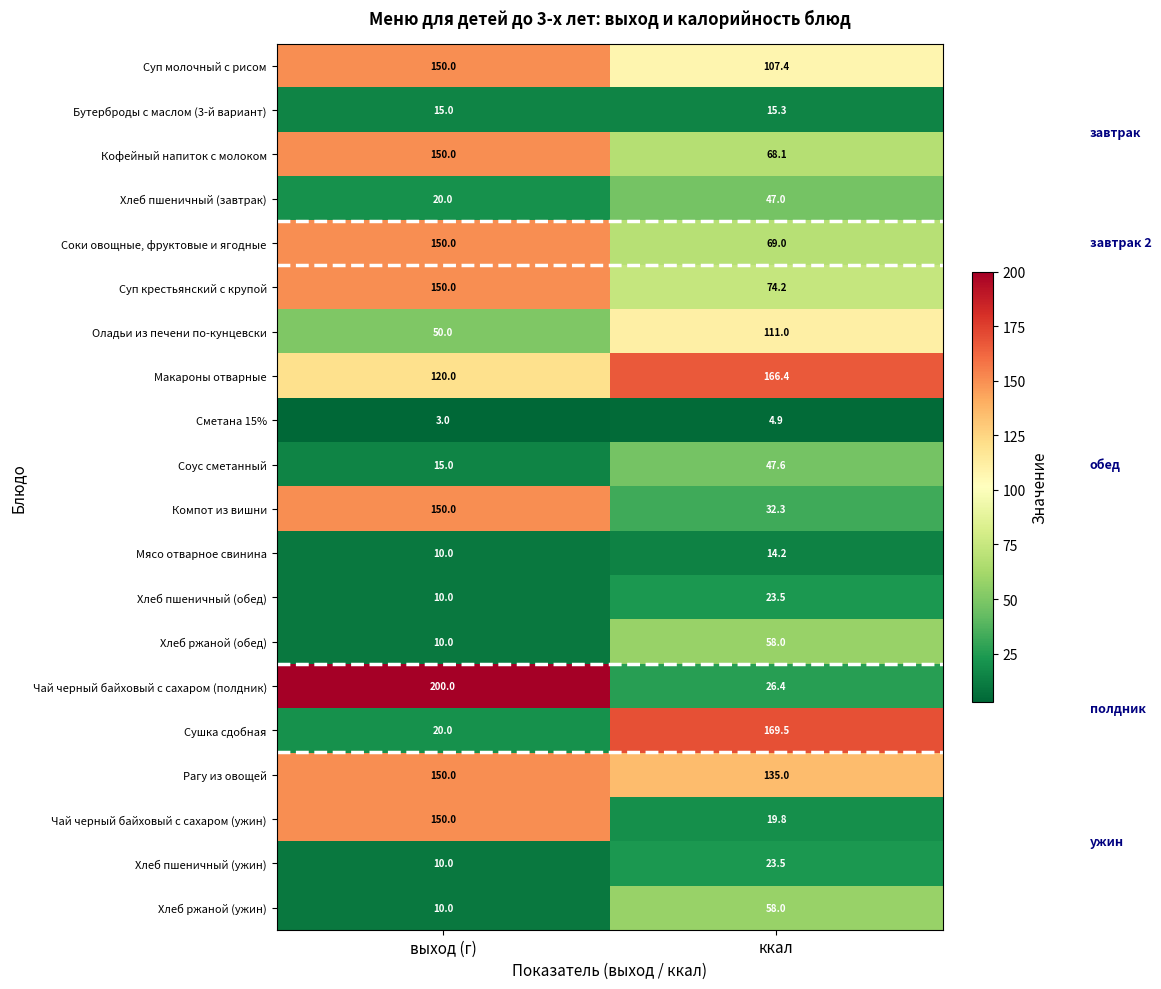

What is the maximum value shown in the chart?

200.0